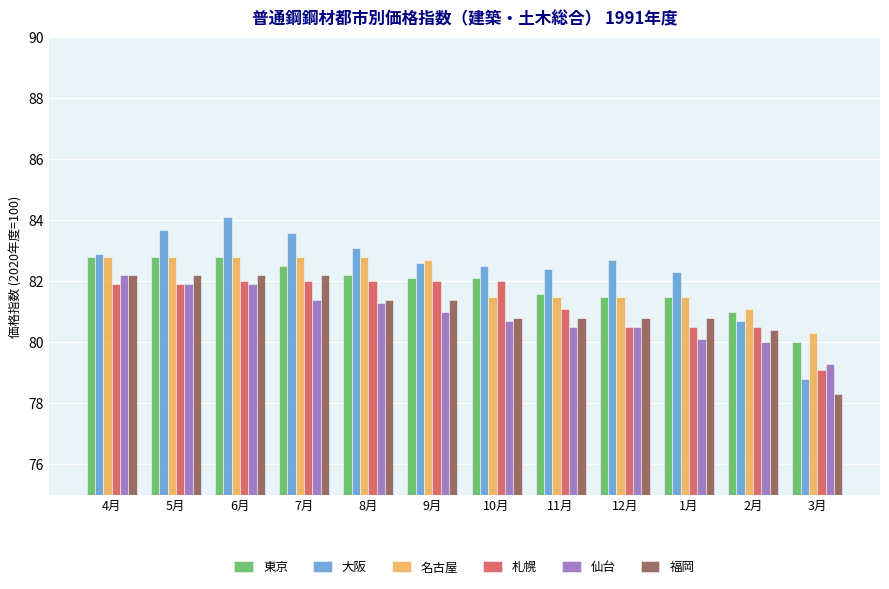

The 札幌 series shows 82.0 at 9月. True or false?

True